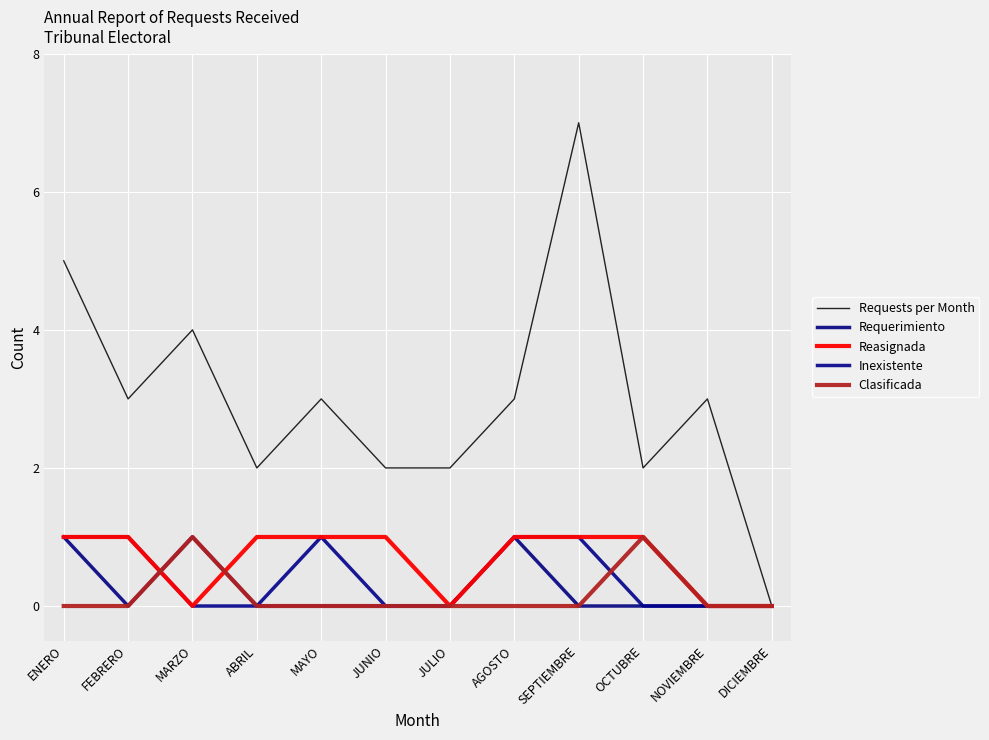

Which label corresponds to the largest value in the chart?

SEPTIEMBRE